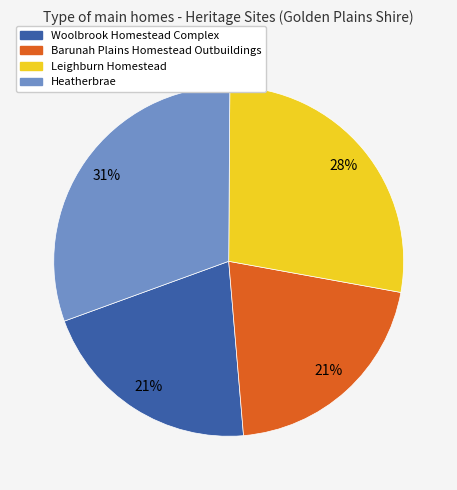

Does Heatherbrae account for over 50% of the chart?

No